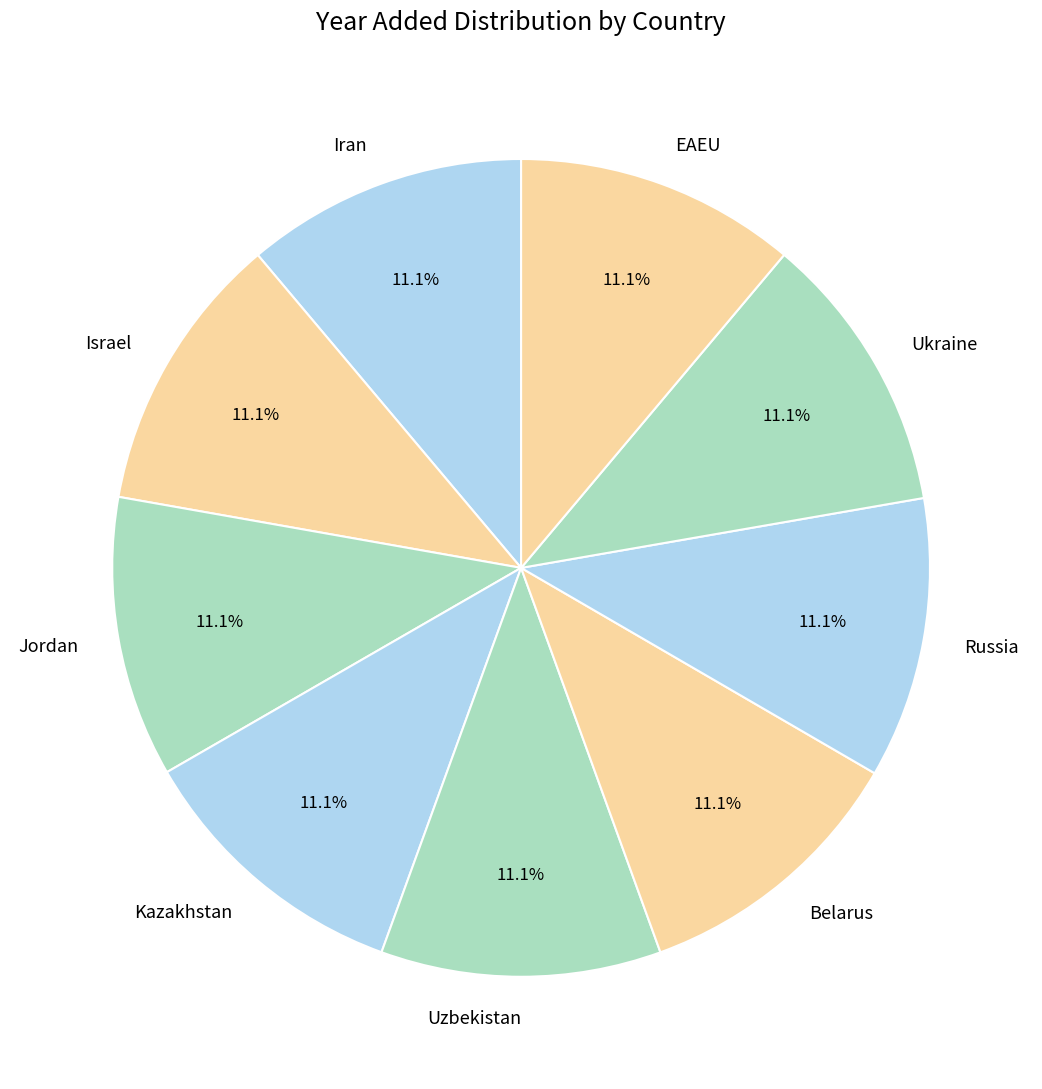

Count the number of slices in the pie.

9